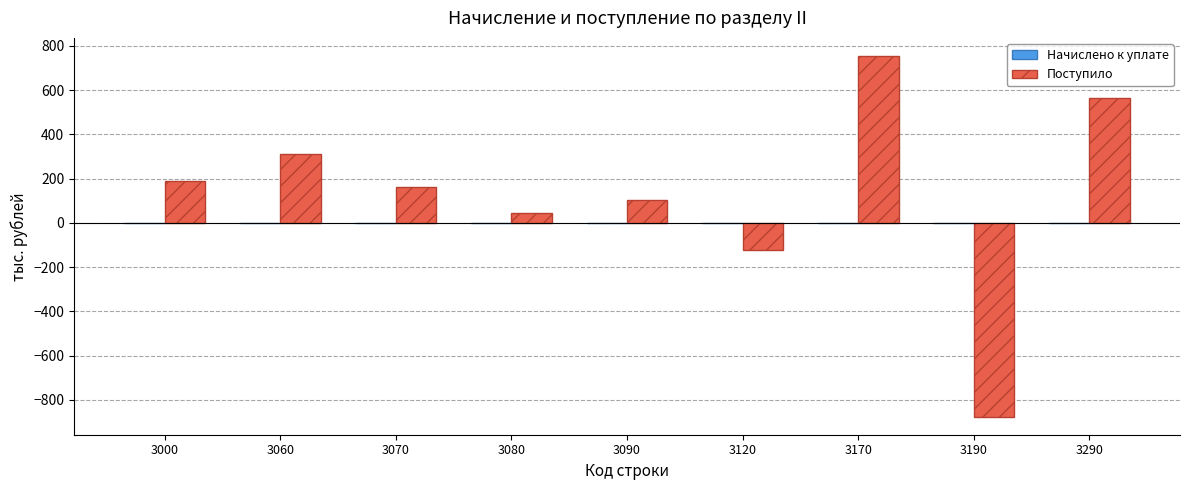

What is the value of the 8th bar from the left?

-876